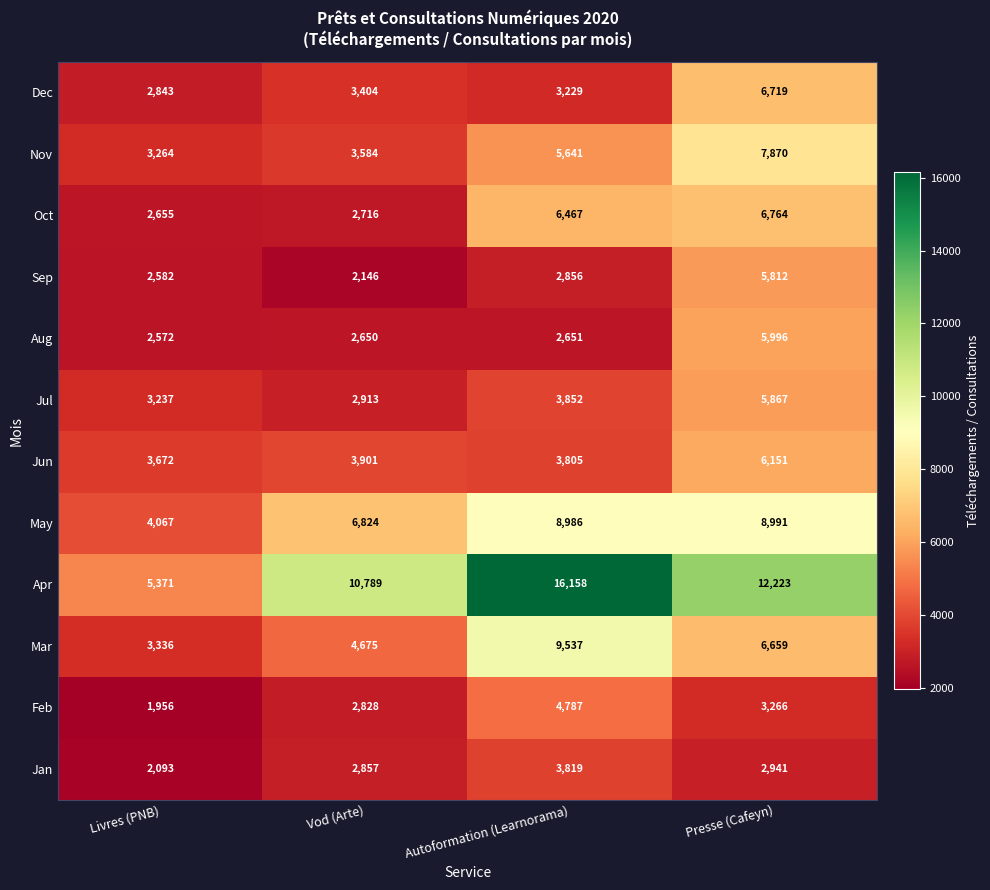

At Presse (Cafeyn), list the series in order from largest to smallest.

Apr, May, Nov, Oct, Dec, Mar, Jun, Aug, Jul, Sep, Feb, Jan